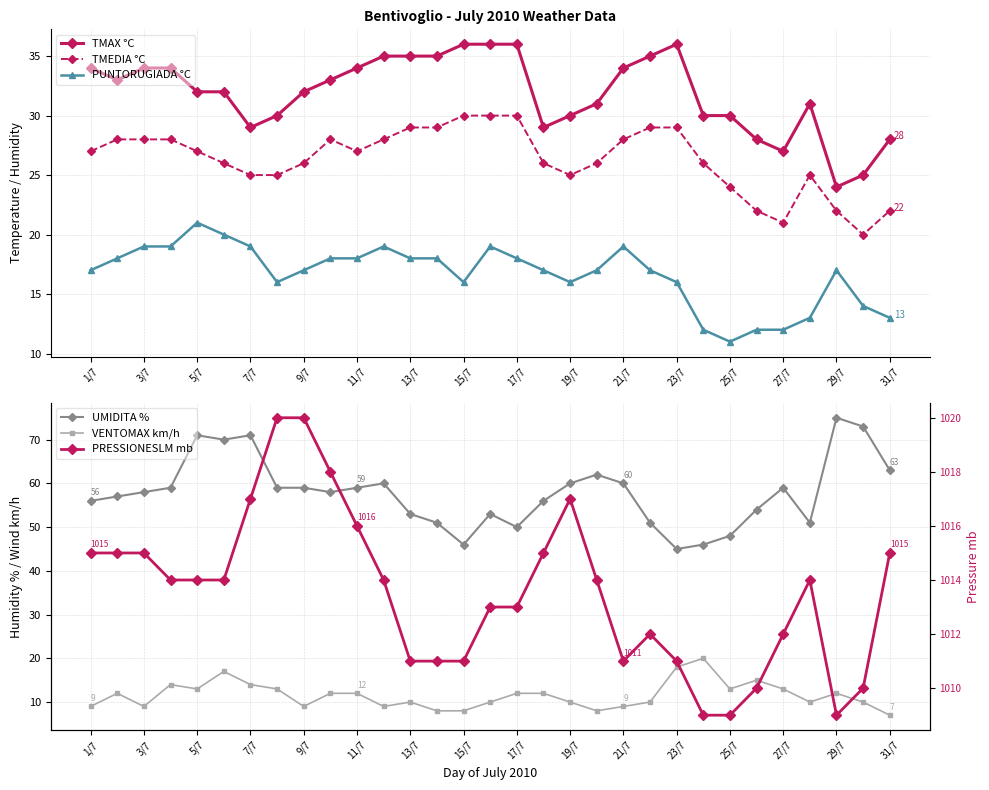

What is the approximate value of TMEDIA °C at 9/7, to the nearest 5?

25